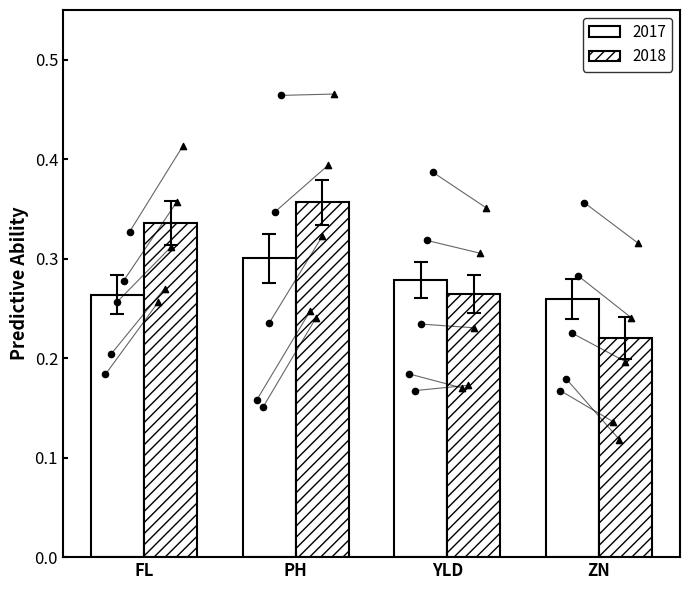

What is the total value across all series at FL?

0.6